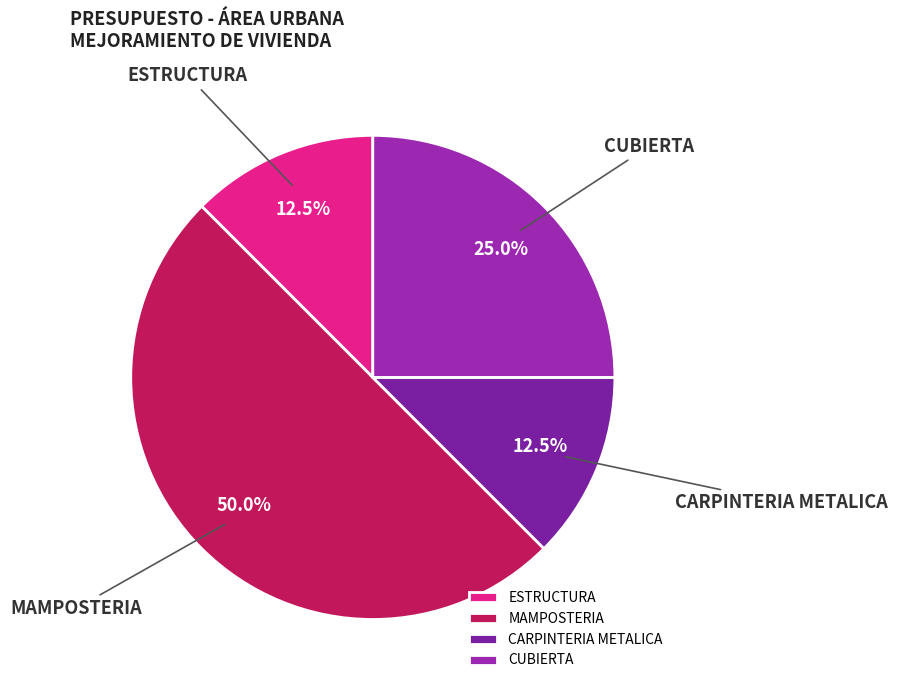

Is the sum of CUBIERTA and ESTRUCTURA greater than half?

No